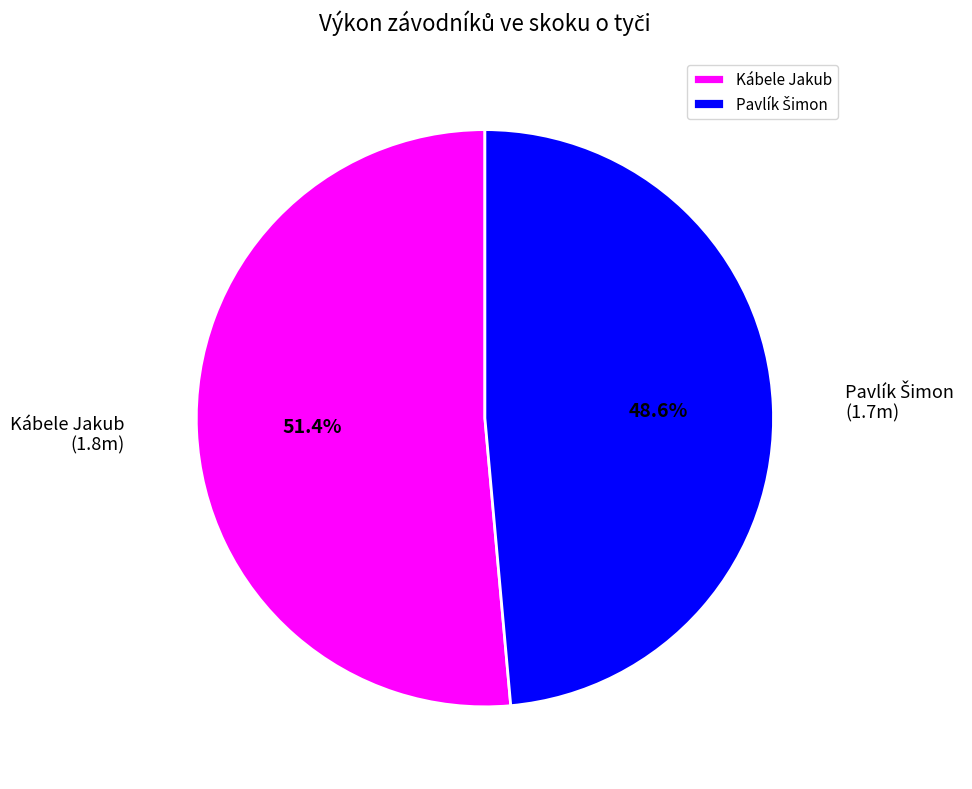

What is the majority slice?

Kábele Jakub